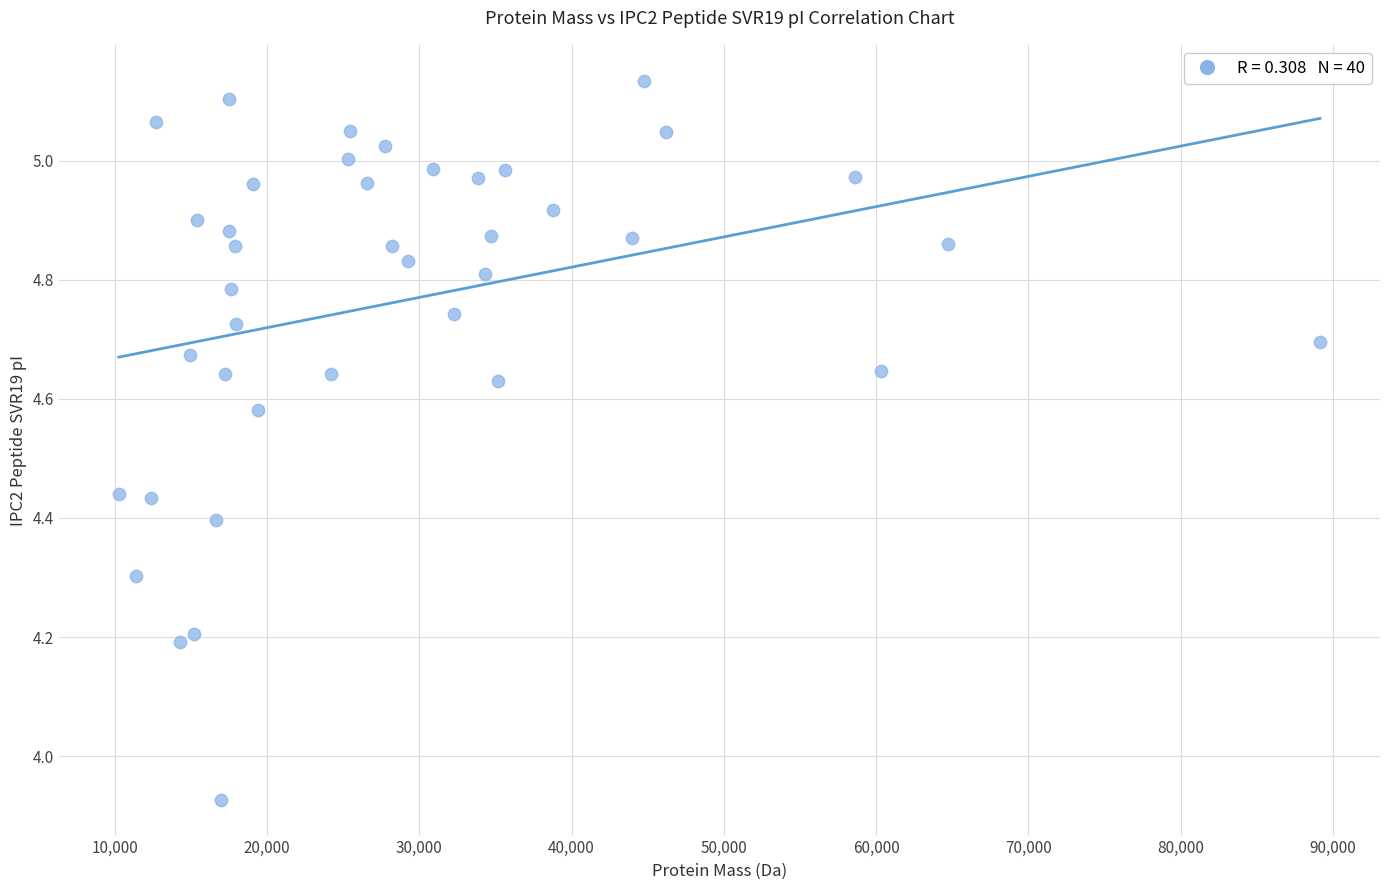

What is the range of Y values (max minus min)?

1.2